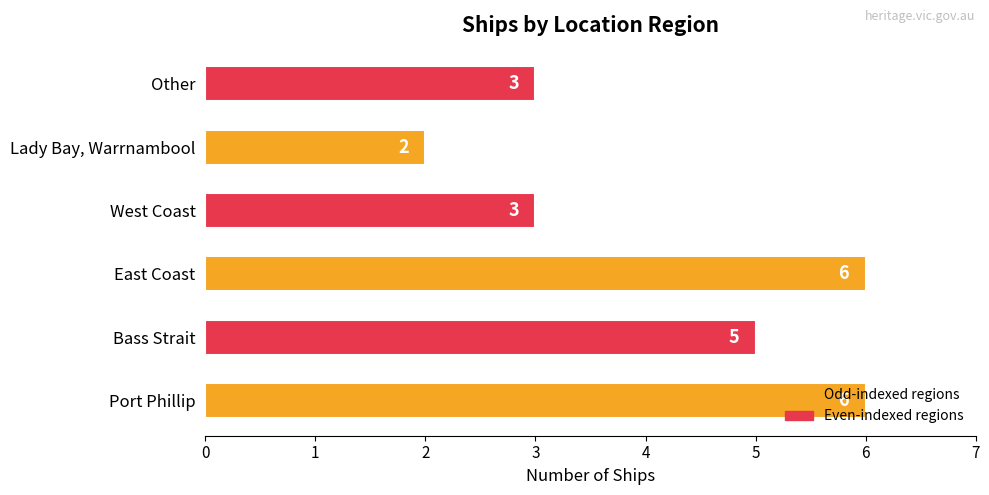

Does the chart contain any negative values?

No